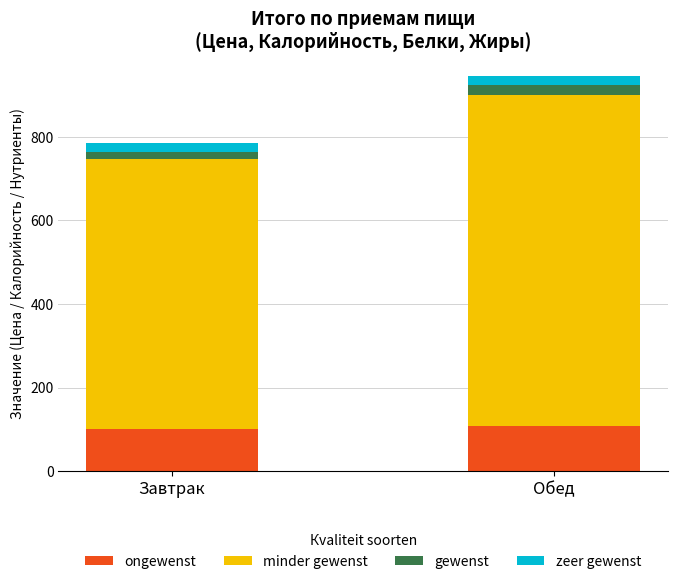

What is the label of the 2nd bar from the right?

Завтрак